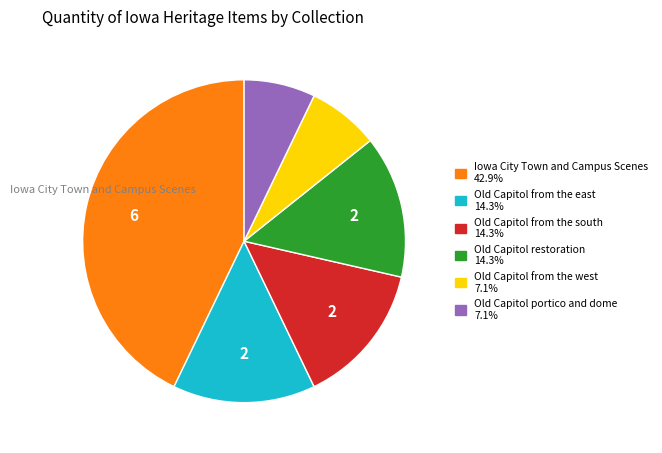

Do Iowa City Town and Campus Scenes 42.9% and Old Capitol from the east 14.3% together represent more than half of the pie?

Yes